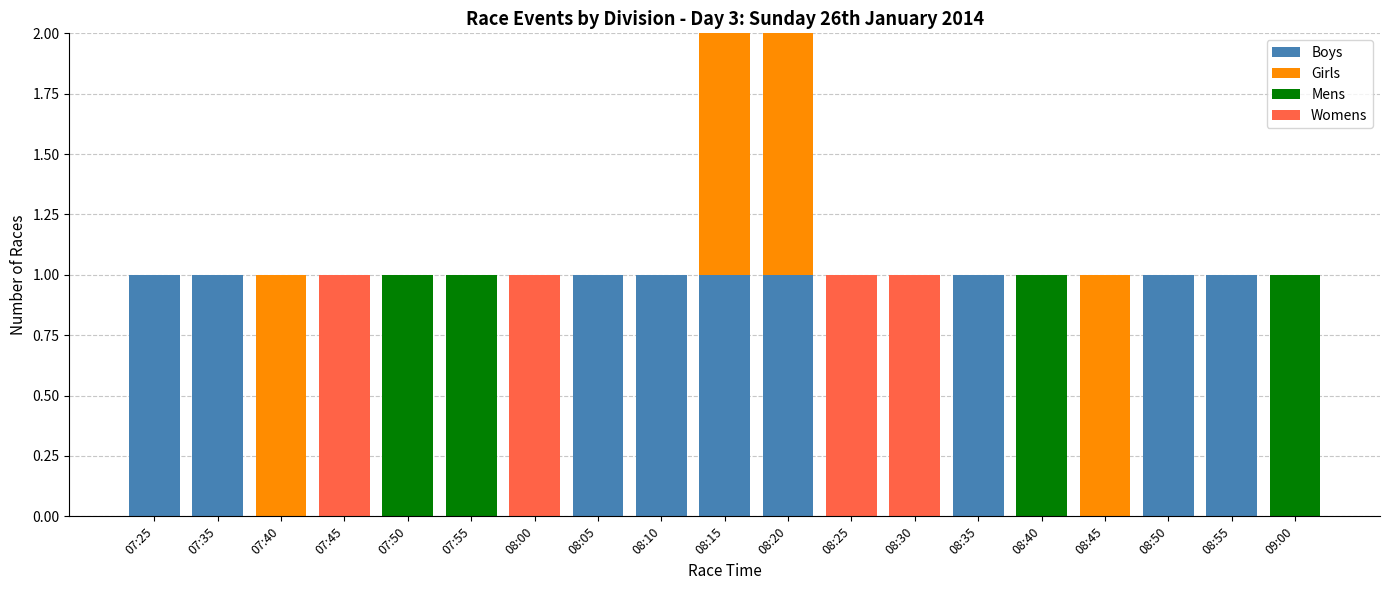

The Boys series shows 0 at 08:20. True or false?

False